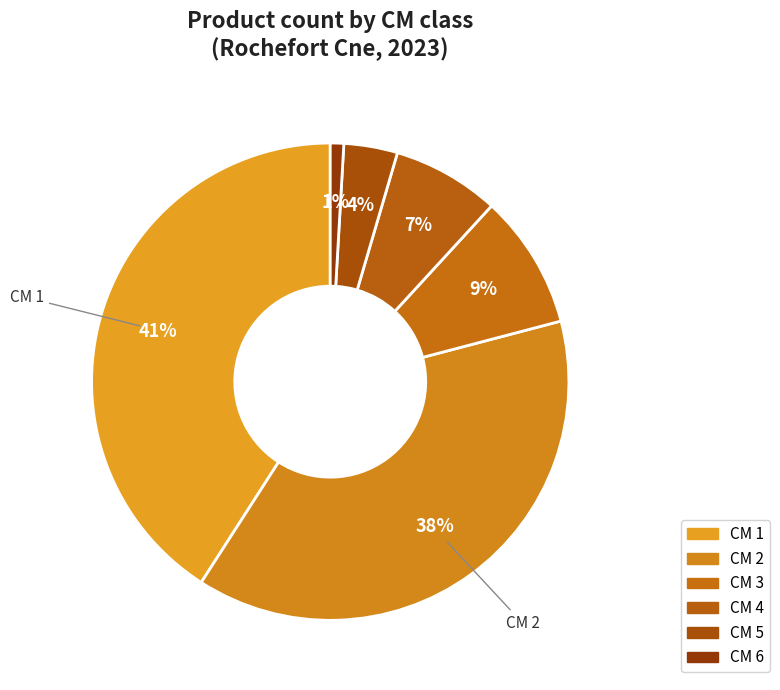

How many slices are in this pie chart?

6